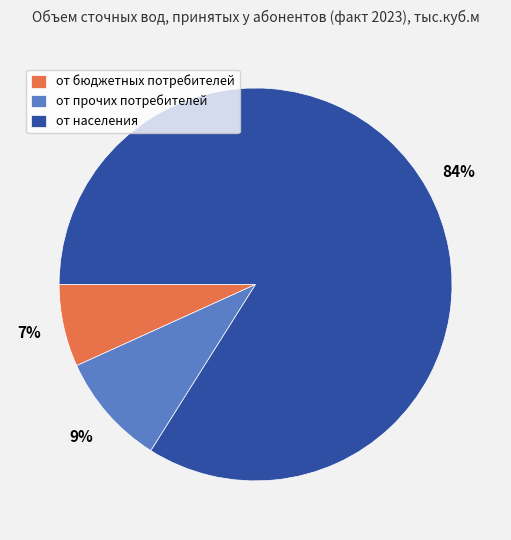

To the nearest percent, what percentage of the pie is от населения?

84%